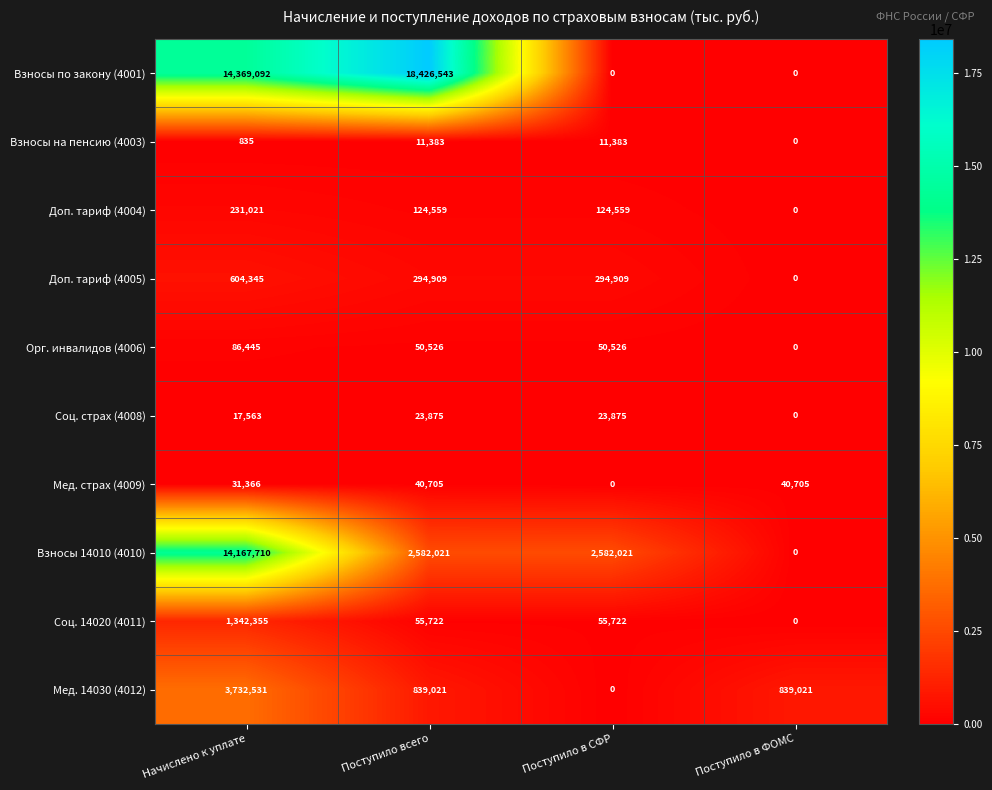

List the series in order of their peak value, highest first.

Взносы по закону (4001), Взносы 14010 (4010), Мед. 14030 (4012), Соц. 14020 (4011), Доп. тариф (4005), Доп. тариф (4004), Орг. инвалидов (4006), Мед. страх (4009), Соц. страх (4008), Взносы на пенсию (4003)